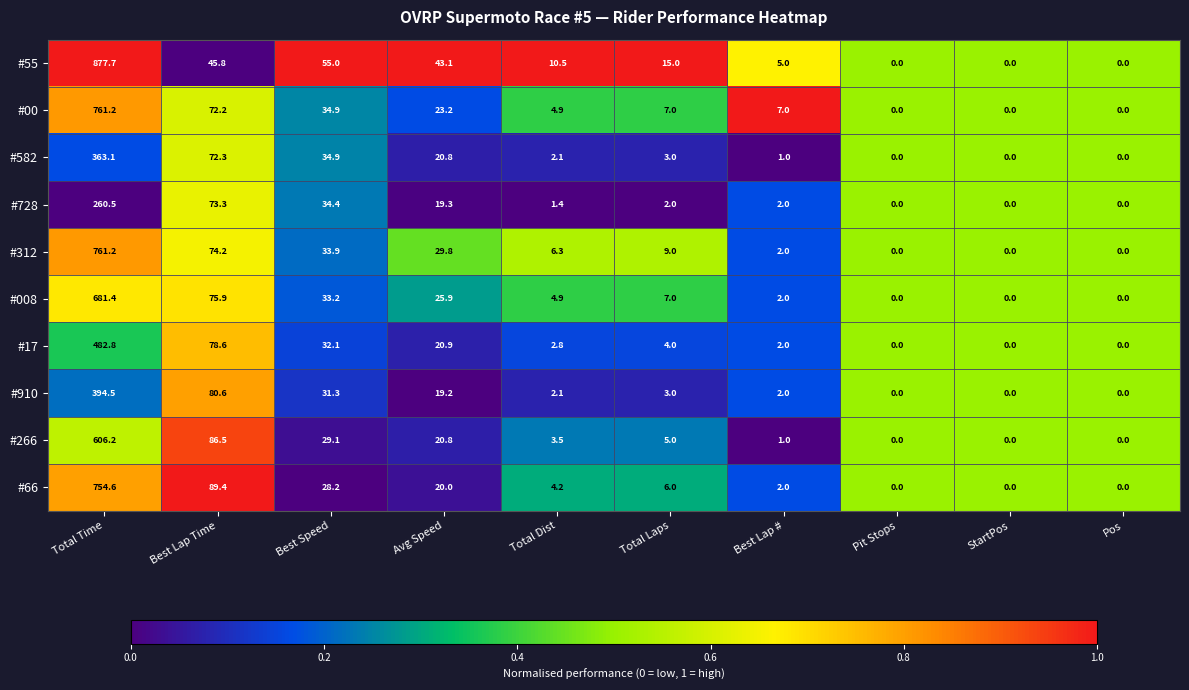

The value of #728 at Best Speed is 22.9. True or false?

False